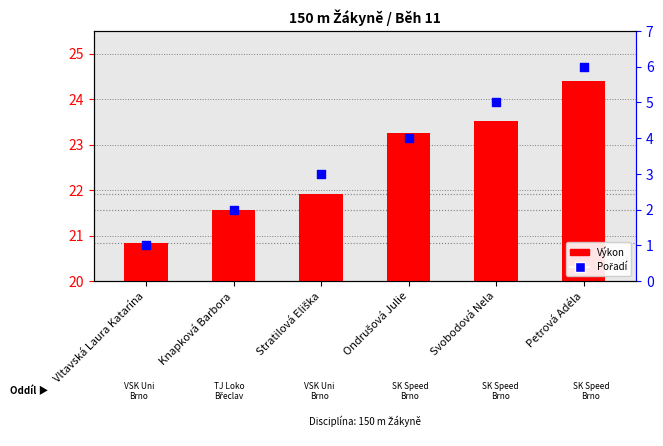

Which series reaches the minimum Y coordinate?

Výkon